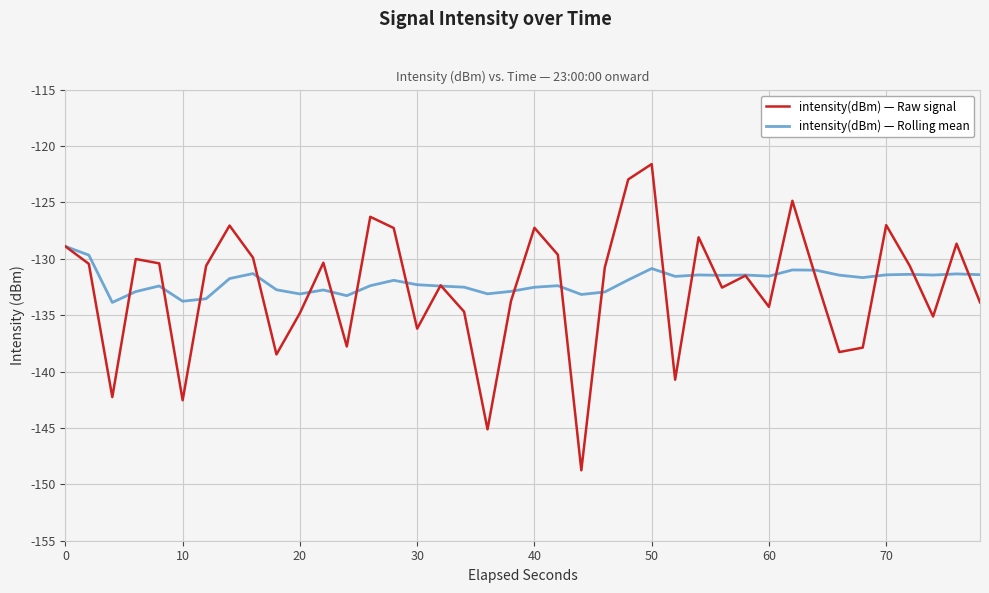

What is the maximum value for intensity(dBm) — Raw signal?

-121.6